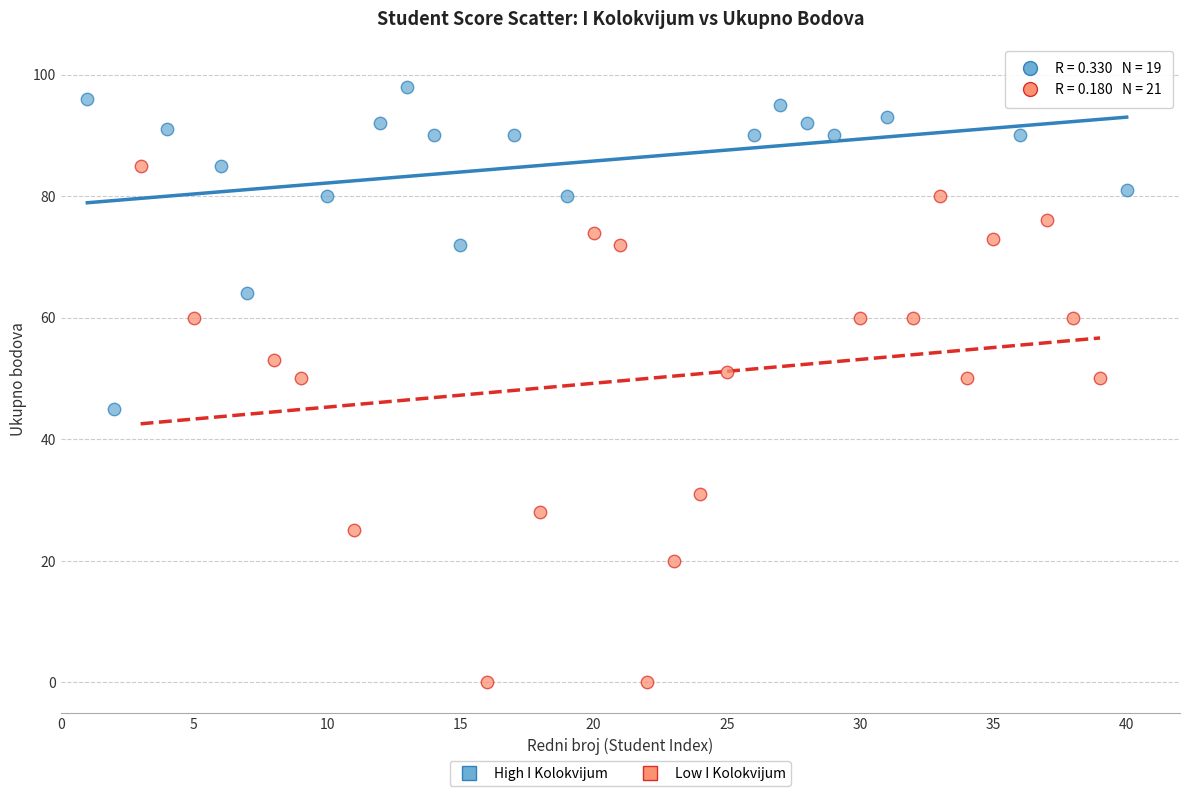

What are all the series names shown in the legend?

High I Kolokvijum, Low I Kolokvijum